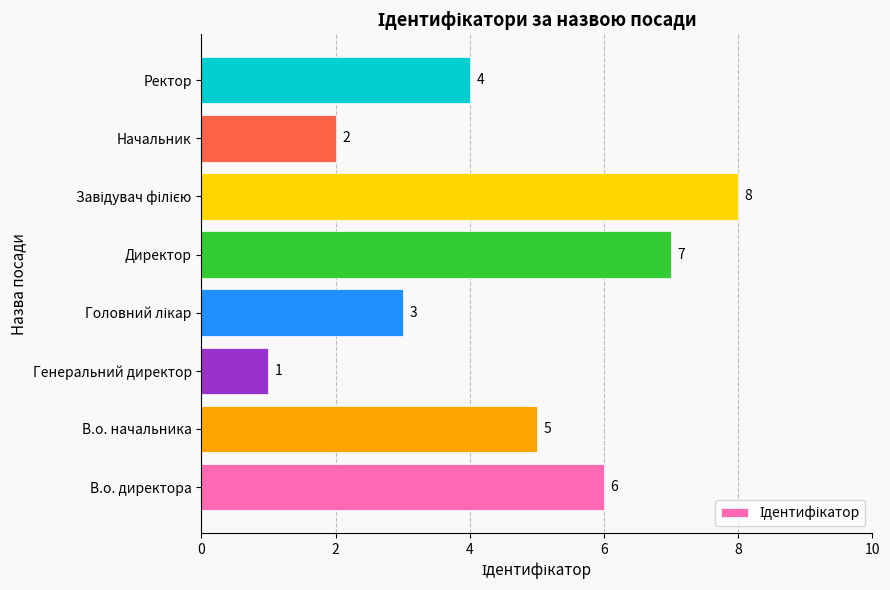

What is the ratio of the value at Ректор to the value at В.о. начальника?

0.8